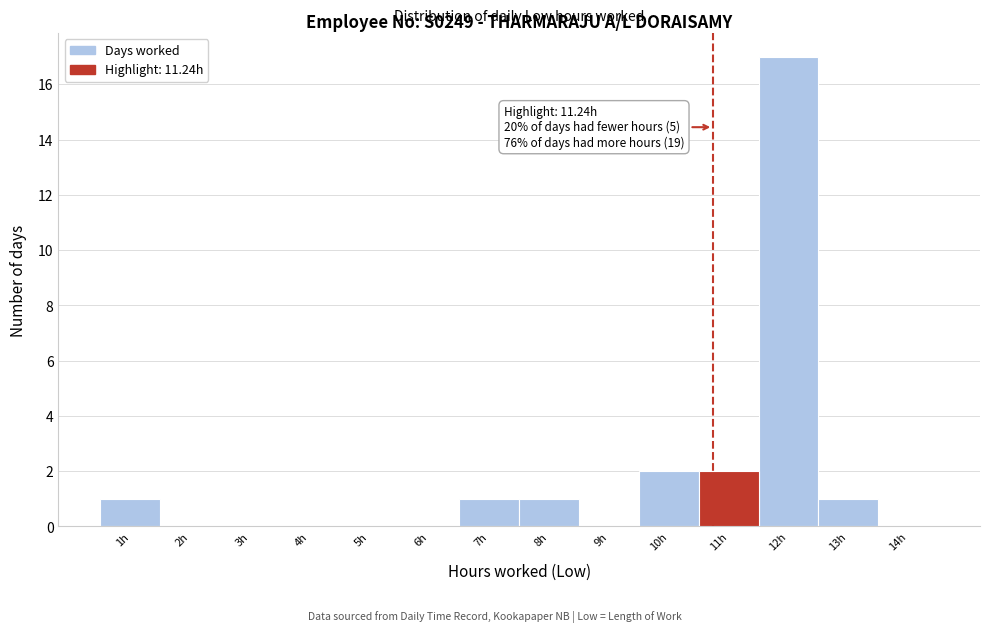

Reading left to right, list all the values displayed in this chart.

1h=1	2h=0	3h=0	4h=0	5h=0	6h=0	7h=1	8h=1	9h=0	10h=2	11h=2	12h=17	13h=1	14h=0